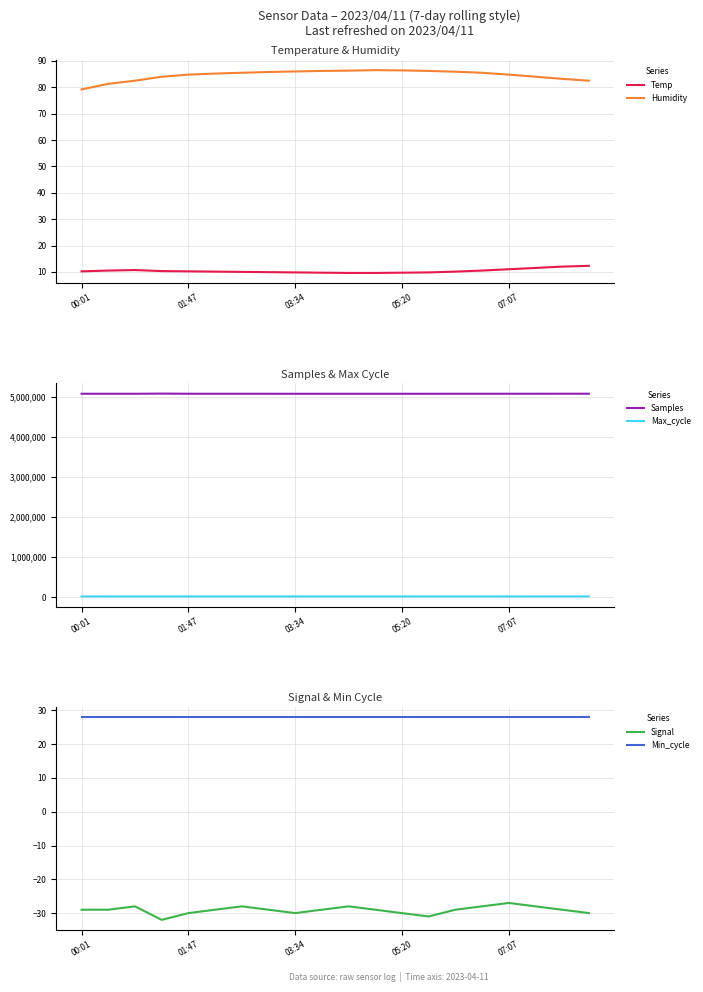

What is the sum of all Signal values?

-582